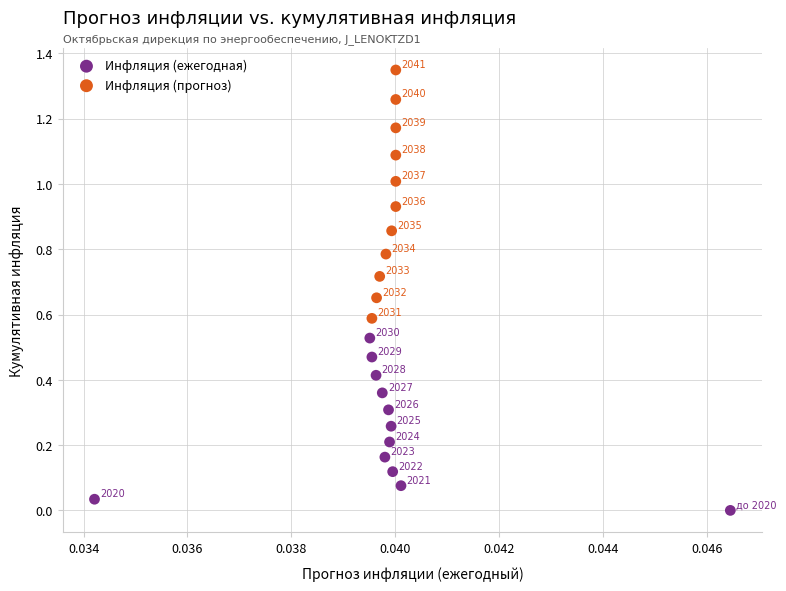

Which series has the largest Y range (max minus min)?

Инфляция (прогноз)